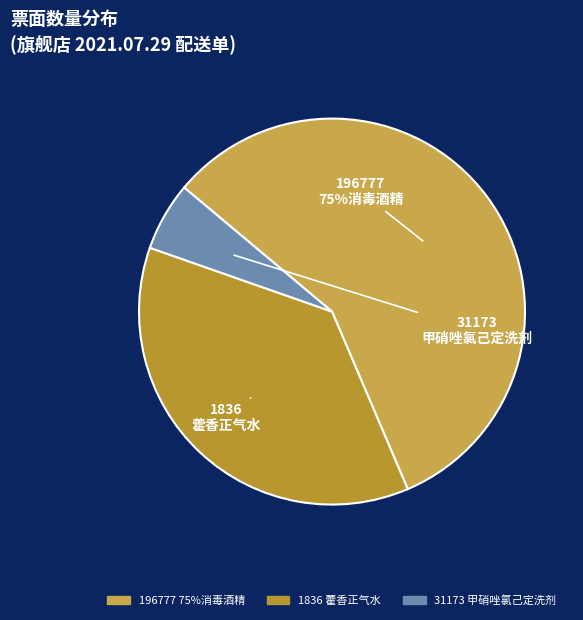

What is the majority slice?

196777
75%消毒酒精